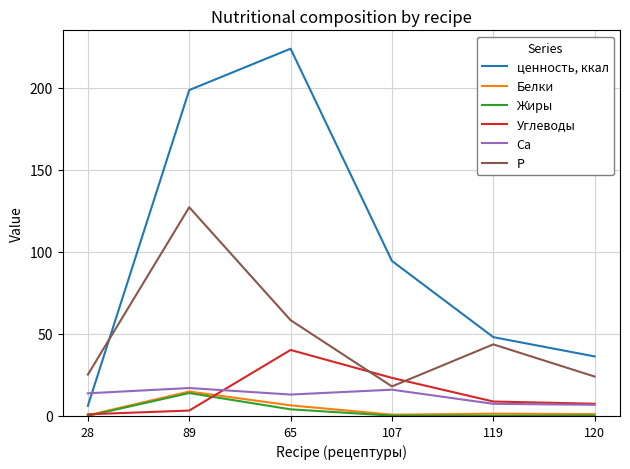

True or false: Жиры has a value of 0.1 at 119.

True